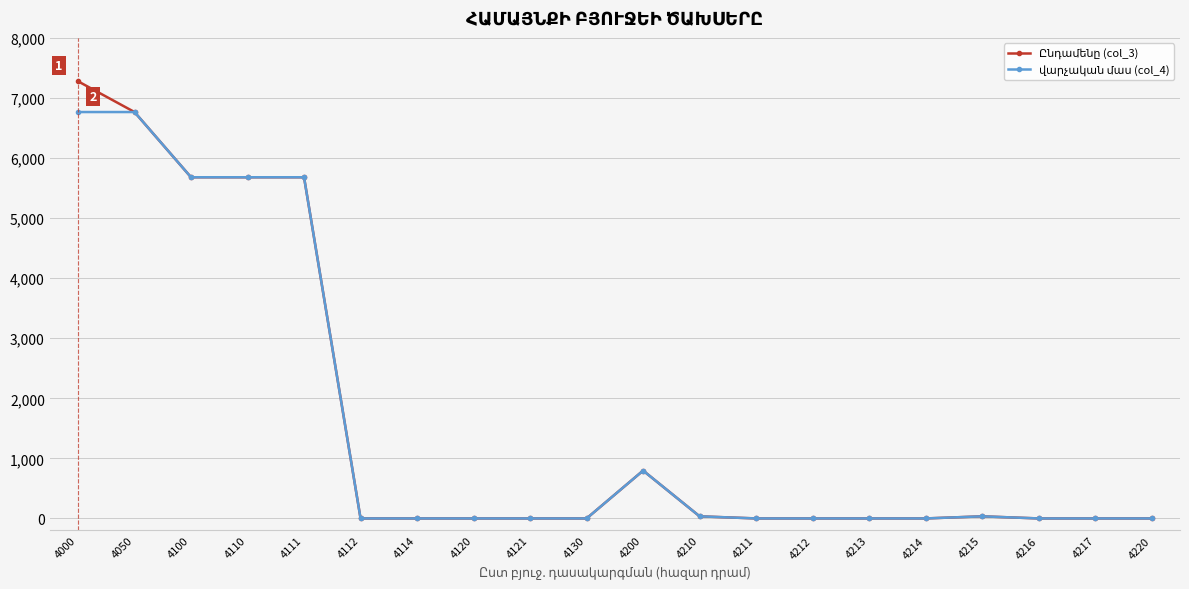

What is the total value across all series at 4200?

1592.8